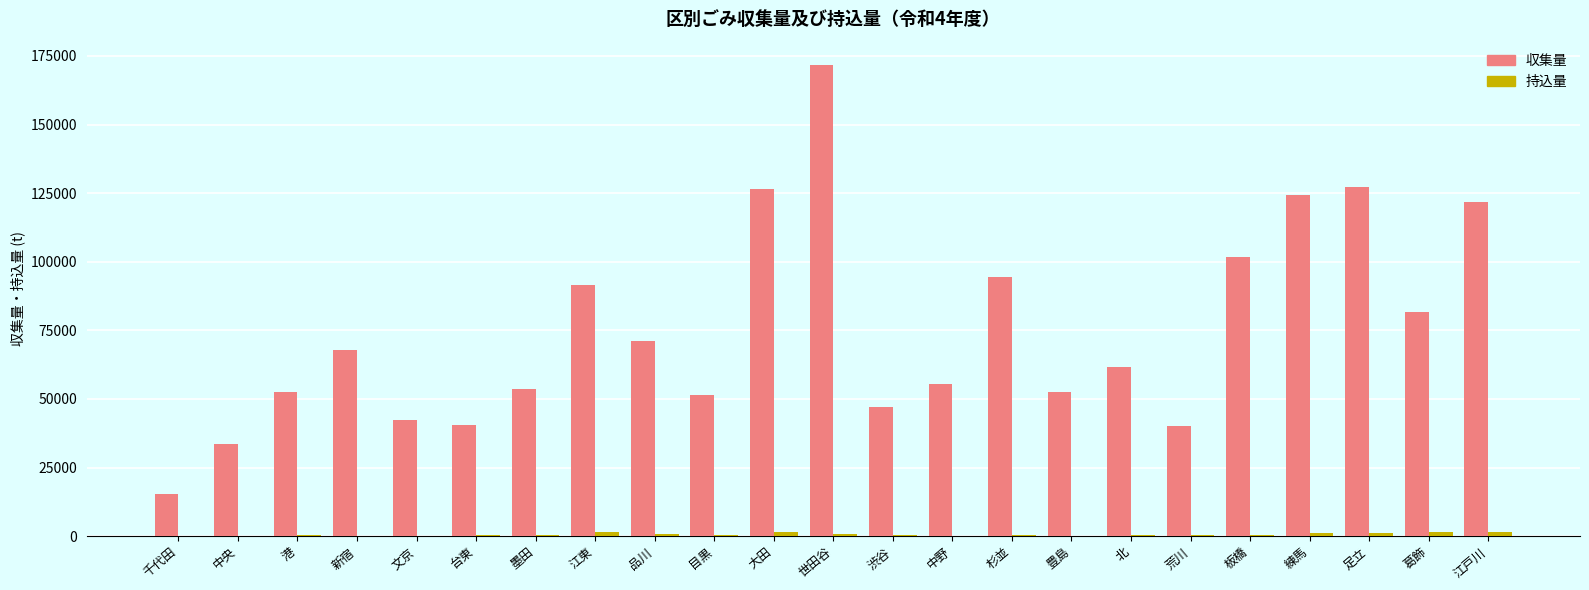

Are the bars grouped side by side (vs. stacked)?

Yes